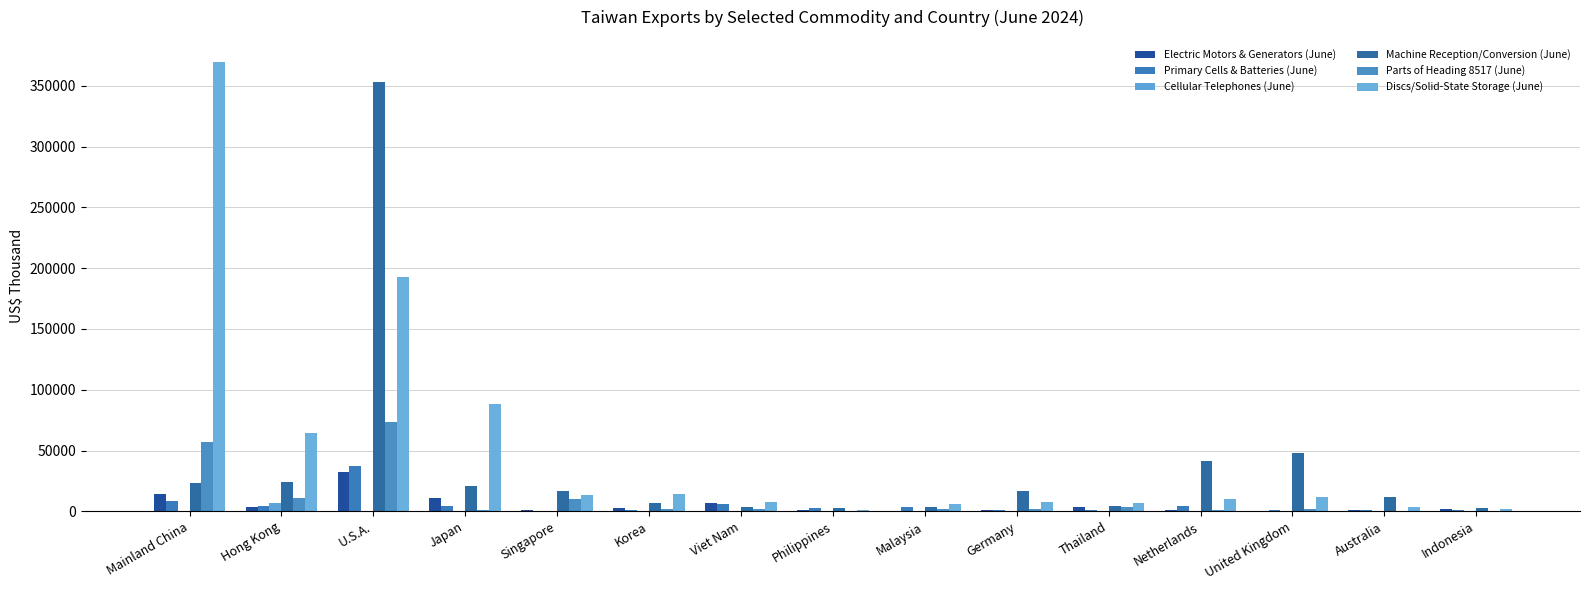

Are the bars grouped side by side (vs. stacked)?

Yes